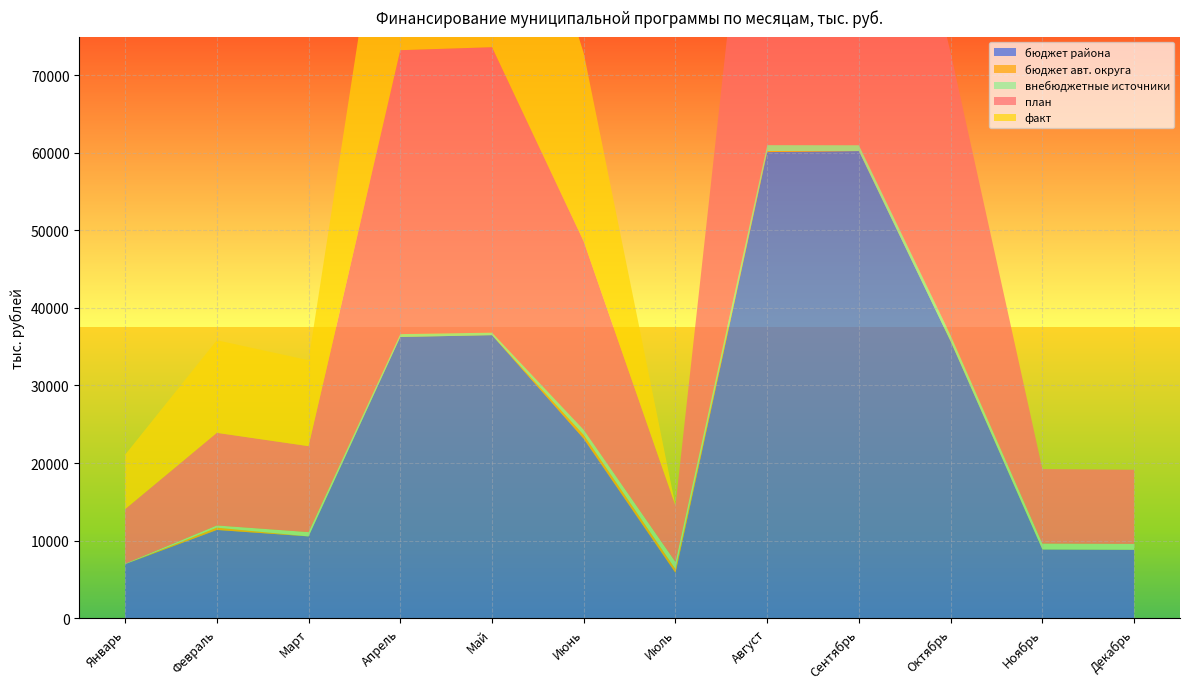

Reading left to right, transcribe all the data shown in this chart.

бюджет района: Январь=6951.3	Февраль=11366.3	Март=10532.5	Апрель=36258.2	Май=36492.6	Июнь=23128.9	Июль=5823.8	Август=60102.2	Сентябрь=60234.9	Октябрь=35694.3	Ноябрь=8848.3	Декабрь=8806.2
бюджет авт. округа: Январь=0.0	Февраль=295.0	Март=0.0	Апрель=0.0	Май=0.0	Июнь=500.0	Июль=483.3	Август=141.7	Сентябрь=0.0	Октябрь=0.0	Ноябрь=0.0	Декабрь=0.0
внебюджетные источники: Январь=69.6	Февраль=284.2	Март=553.5	Апрель=366.3	Май=323.9	Июнь=656.2	Июль=932.4	Август=759.7	Сентябрь=759.7	Октябрь=759.7	Ноябрь=759.6	Декабрь=759.5
план: Январь=7020.9	Февраль=11945.4	Март=11086.0	Апрель=36624.5	Май=36816.5	Июнь=24285.1	Июль=7239.5	Август=61003.5	Сентябрь=60994.6	Октябрь=36454.0	Ноябрь=9607.9	Декабрь=9565.7
факт: Январь=7020.9	Февраль=11945.4	Март=11086.0	Апрель=36624.5	Май=36816.5	Июнь=24285.1	Июль=0.0	Август=0.0	Сентябрь=0.0	Октябрь=0.0	Ноябрь=0.0	Декабрь=0.0